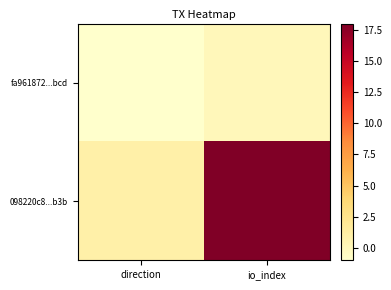

Count the number of categories in the chart.

2